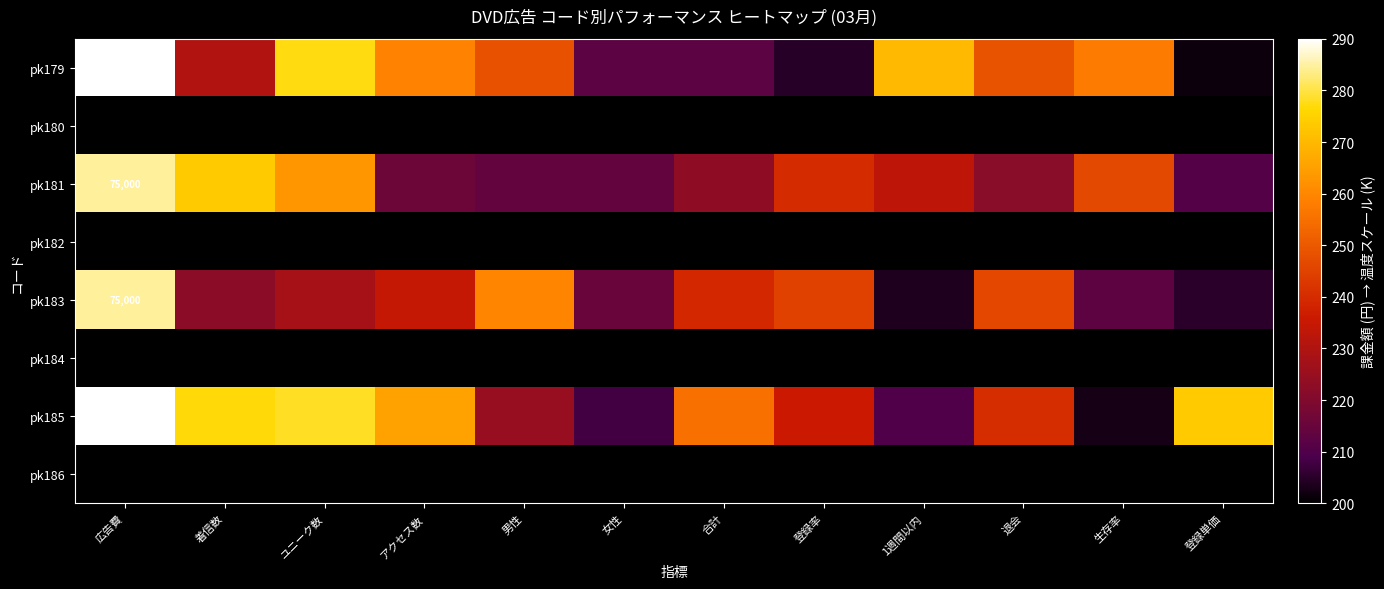

Which series has the widest spread of values?

pk179